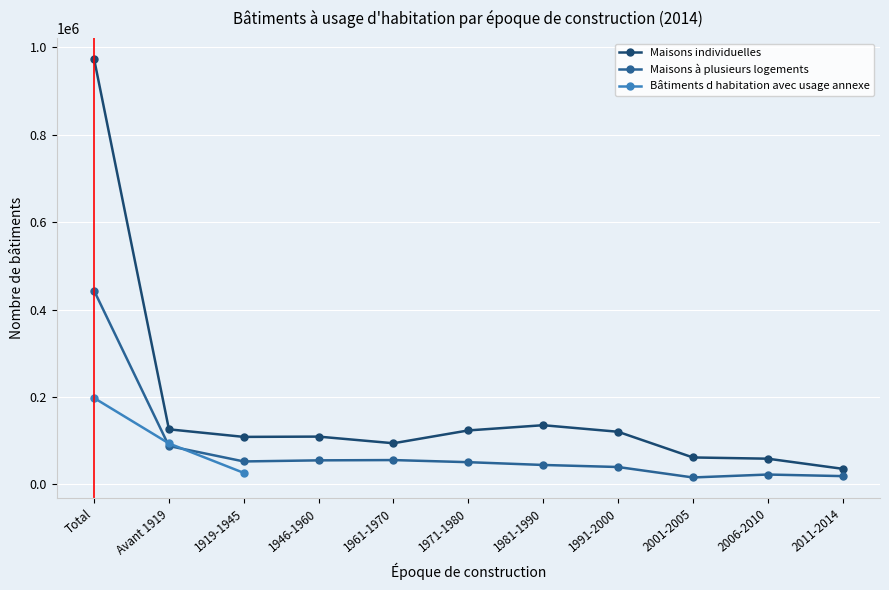

At which category does Maisons individuelles reach its first local peak?

1946-1960